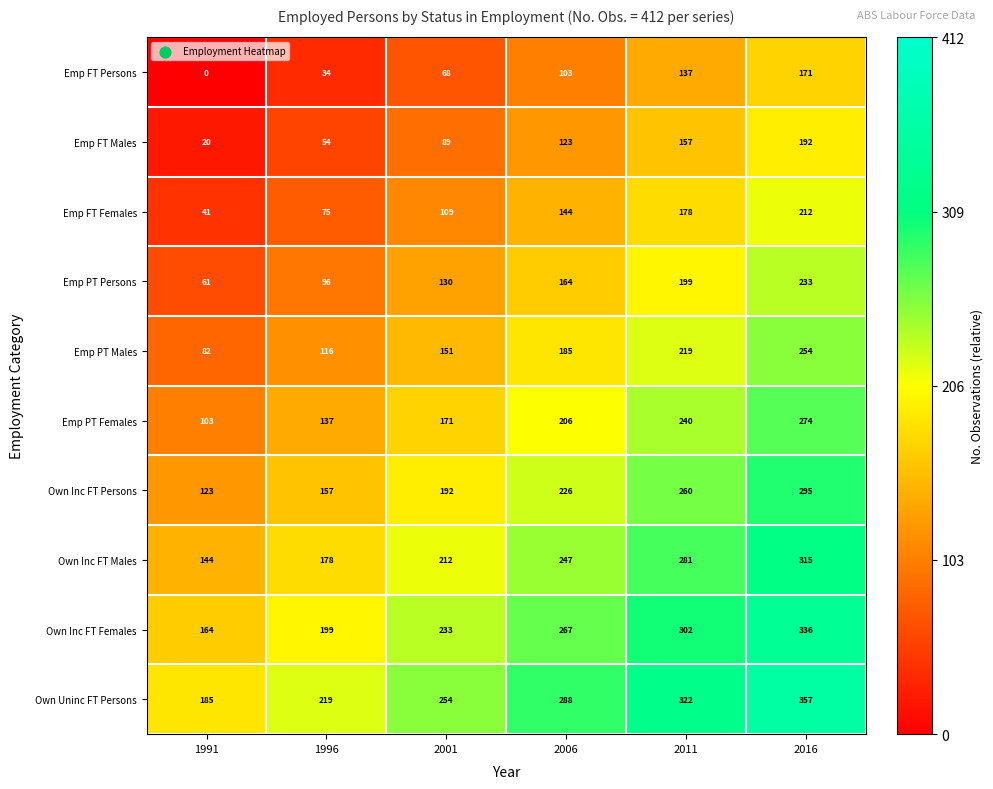

How many distinct data groups are displayed?

10